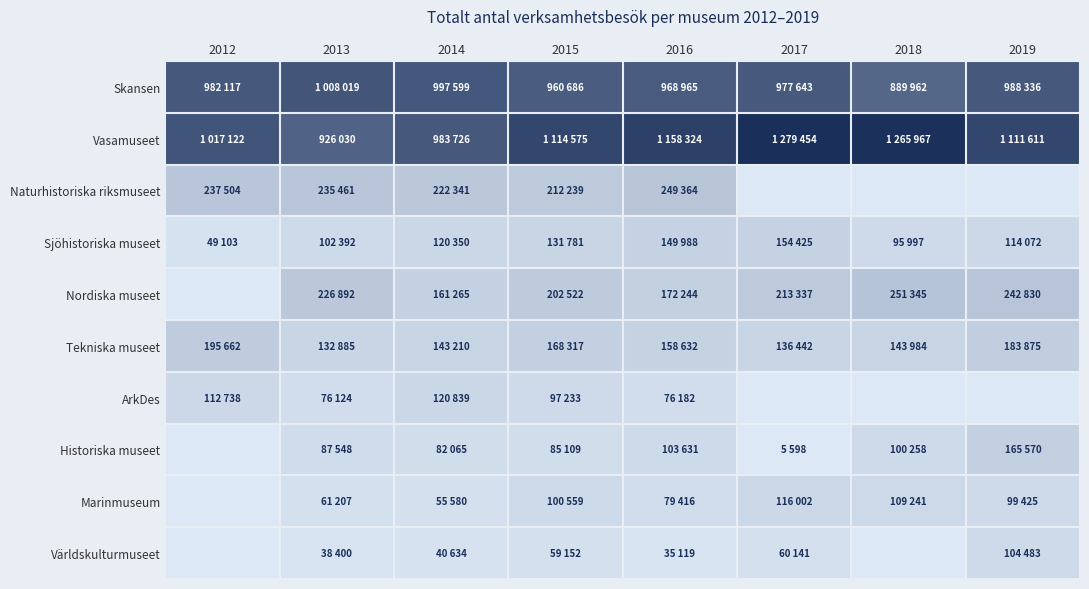

Which has a higher value, 2018 or 2017?

2017